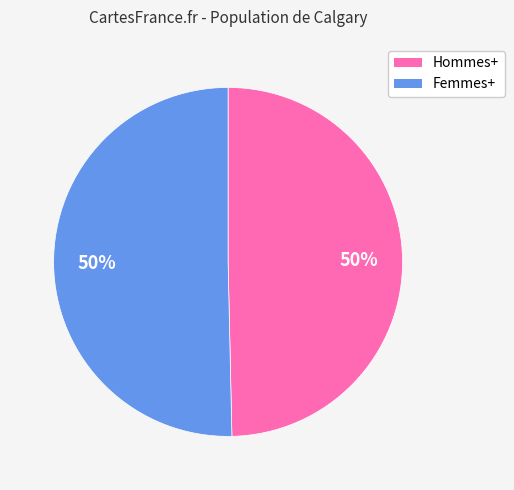

Is the sum of Femmes+ and Hommes+ greater than half?

Yes